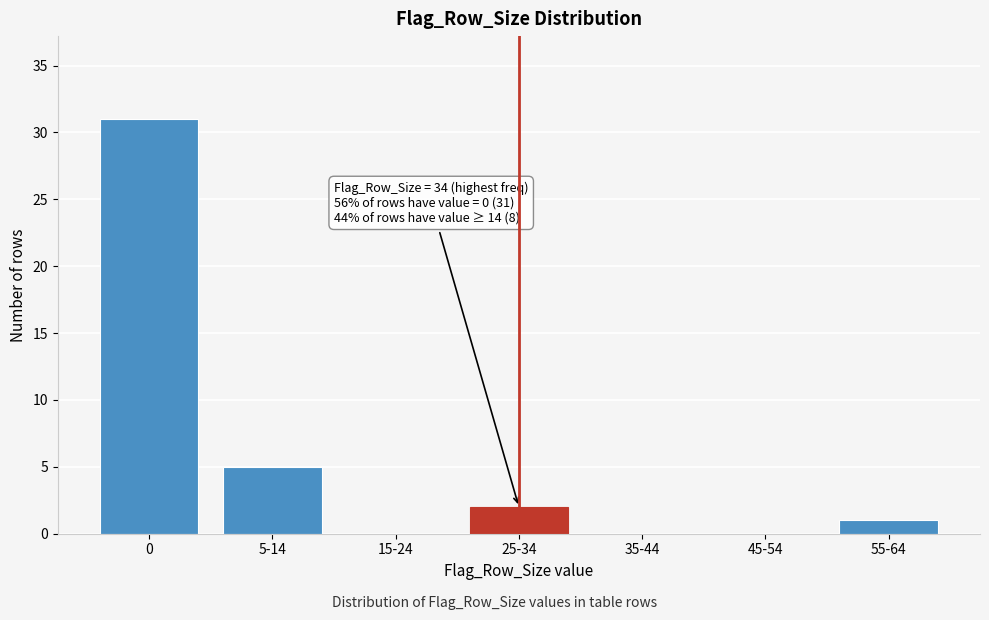

Reading left to right, what are all the values shown in this chart?

0=31	5-14=5	15-24=0	25-34=2	35-44=0	45-54=0	55-64=1